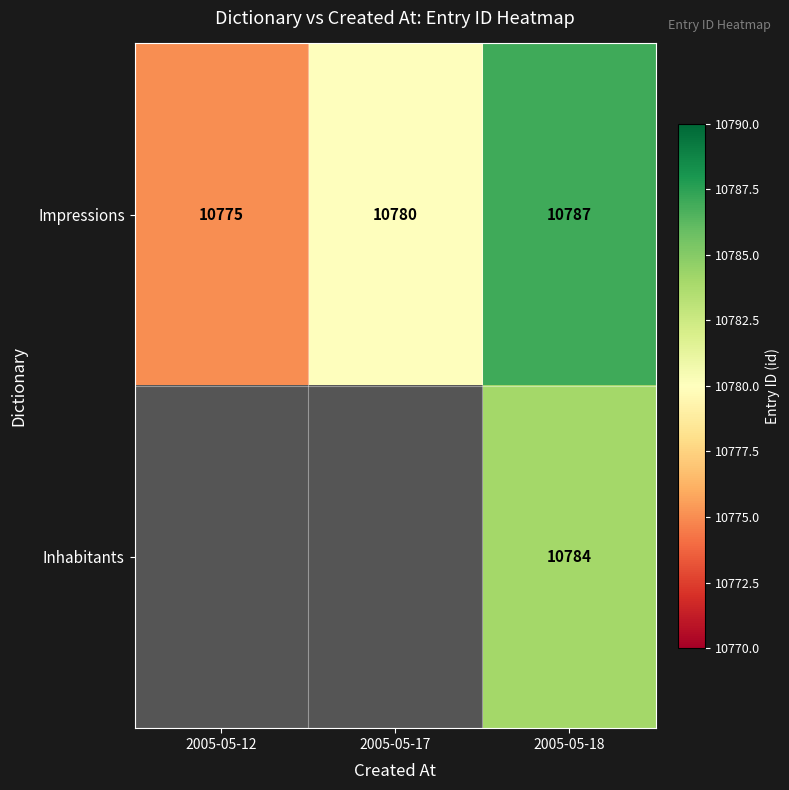

What is the difference between the Impressions values at 2005-05-18 and 2005-05-17?

7